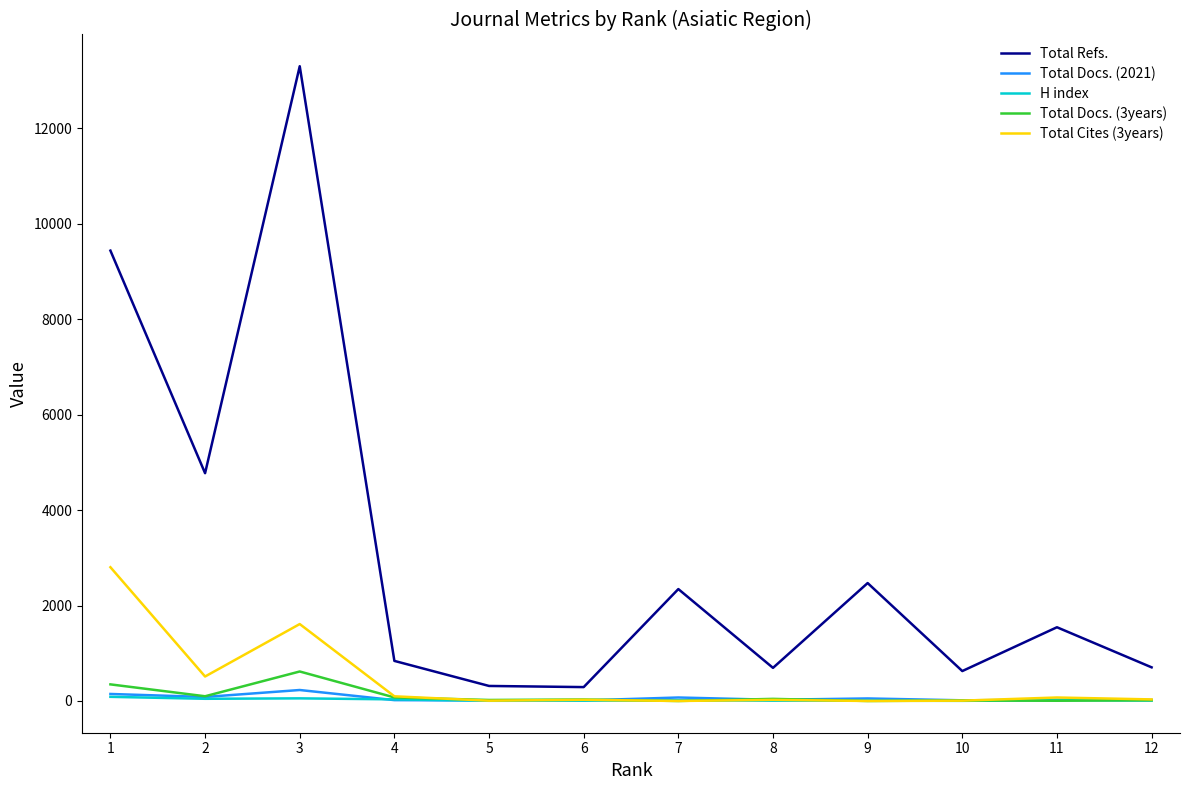

At which category is the sum across all series the highest?

3